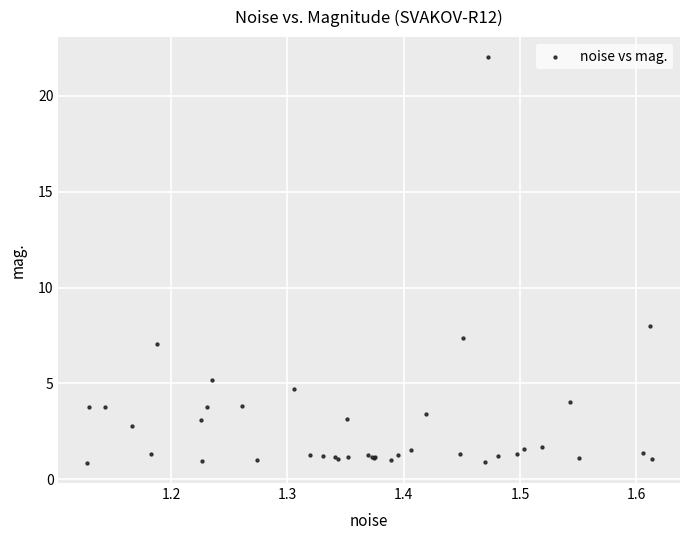

What Y value in the scatter plot is closest to 11?

8.0